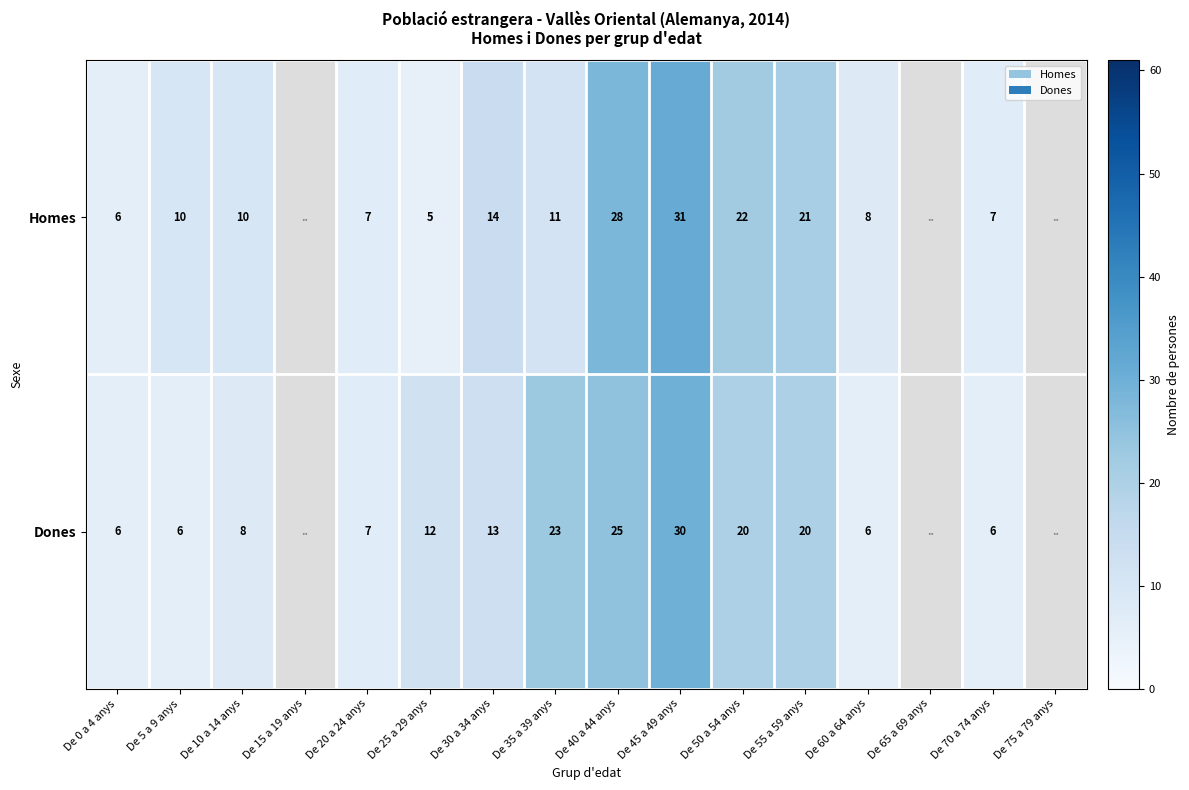

What is the total value across all series at De 55 a 59 anys?

41